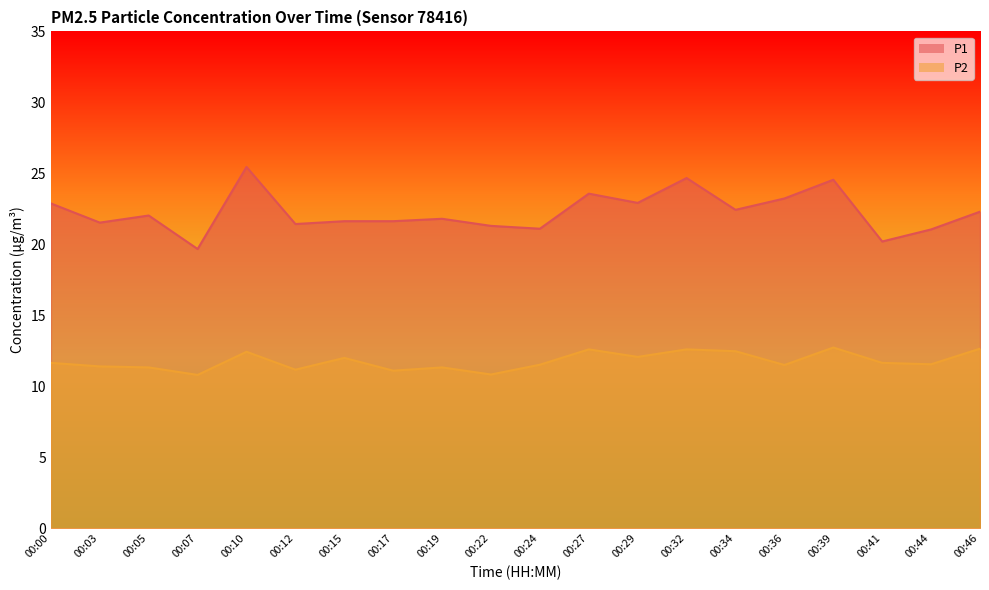

How many values in the P1 series are below 22?

10